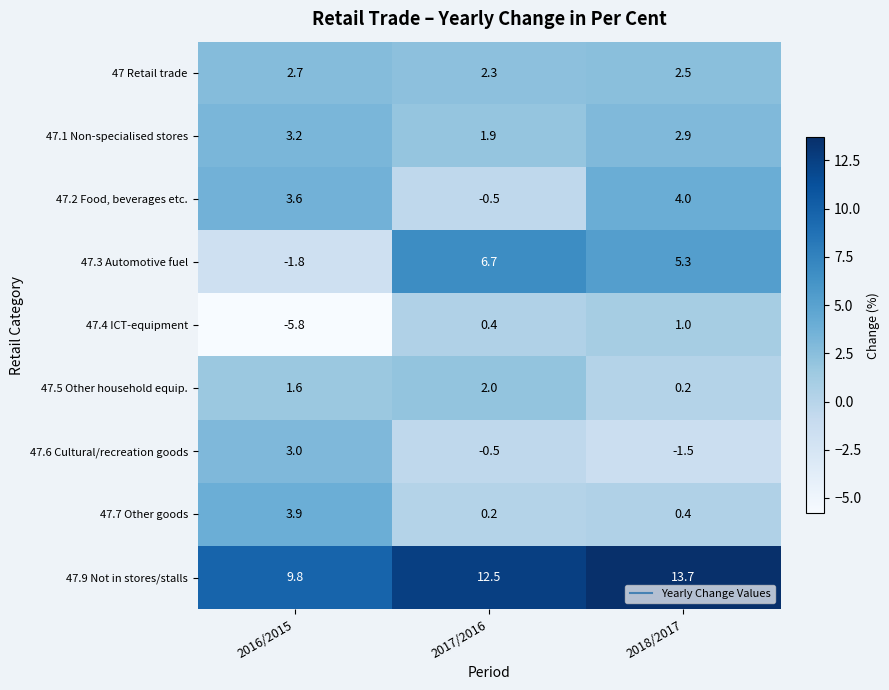

What is the sum of all 47.4 ICT-equipment values?

-4.4